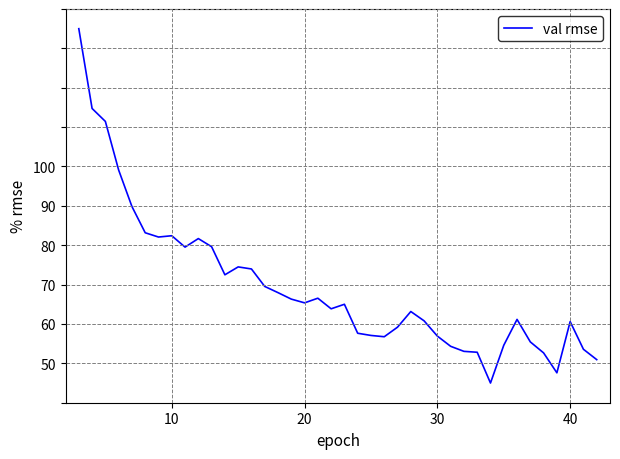

How many lines are shown in the chart?

1